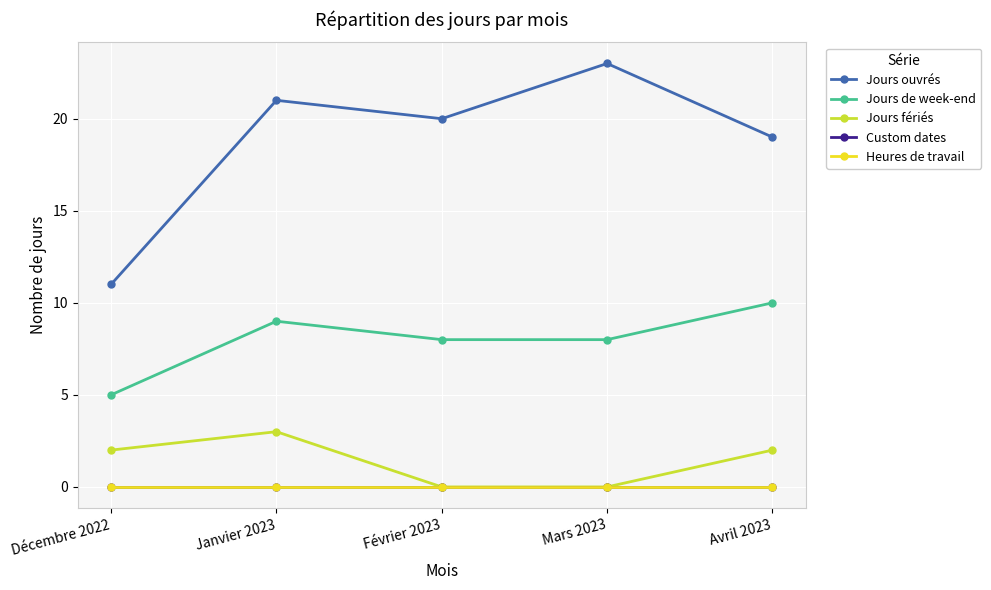

Reading left to right, list all the values displayed in this chart.

Jours ouvrés: Décembre 2022=11	Janvier 2023=21	Février 2023=20	Mars 2023=23	Avril 2023=19
Jours de week-end: Décembre 2022=5	Janvier 2023=9	Février 2023=8	Mars 2023=8	Avril 2023=10
Jours fériés: Décembre 2022=2	Janvier 2023=3	Février 2023=0	Mars 2023=0	Avril 2023=2
Custom dates: Décembre 2022=0	Janvier 2023=0	Février 2023=0	Mars 2023=0	Avril 2023=0
Heures de travail: Décembre 2022=0	Janvier 2023=0	Février 2023=0	Mars 2023=0	Avril 2023=0